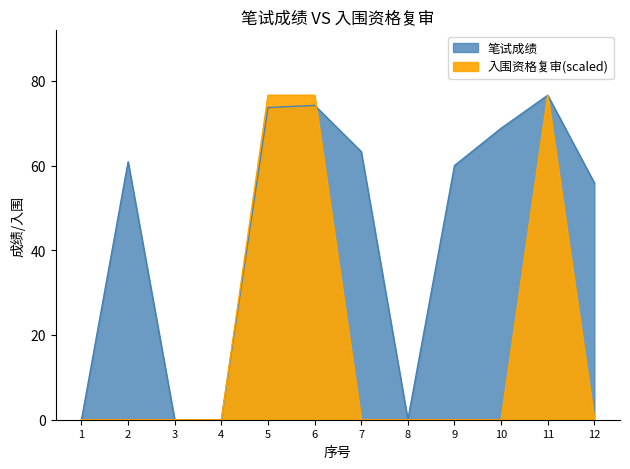

At which label does 入围资格复审 reach its peak?

5